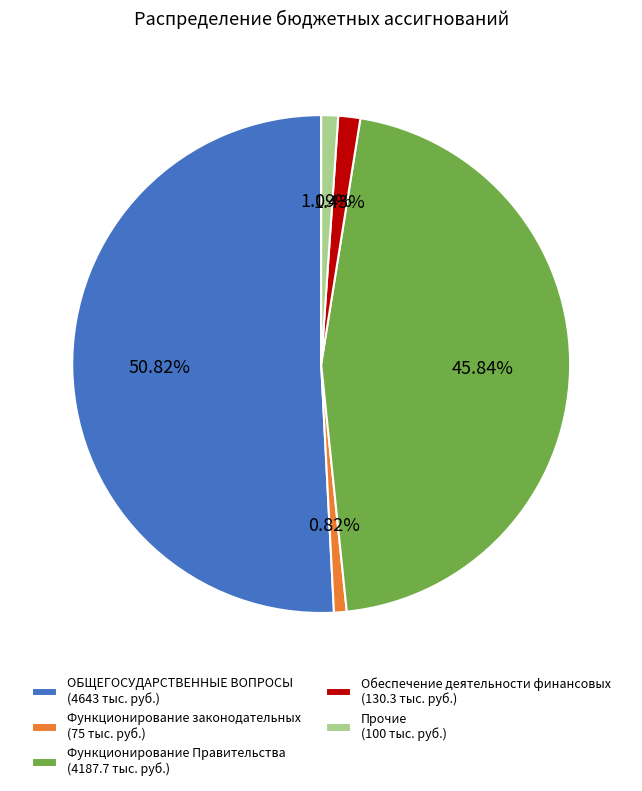

Does Функционирование Правительства (4187.7 тыс. руб.) account for over 50% of the chart?

No